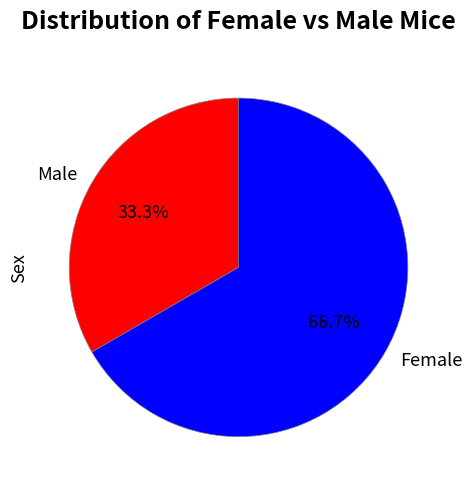

Which category has the smallest portion of the pie?

Male